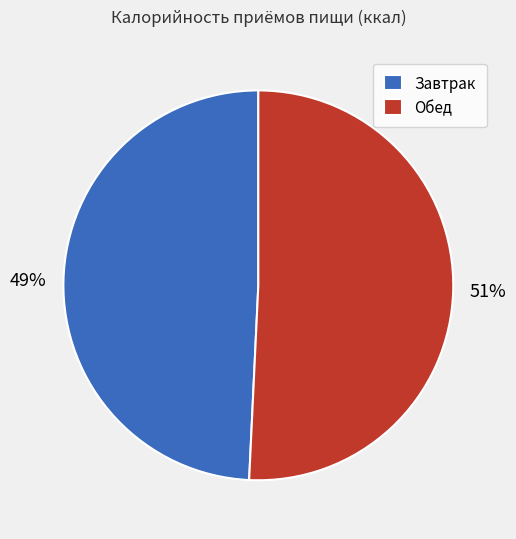

Combined, do Обед and Завтрак account for over 50%?

Yes